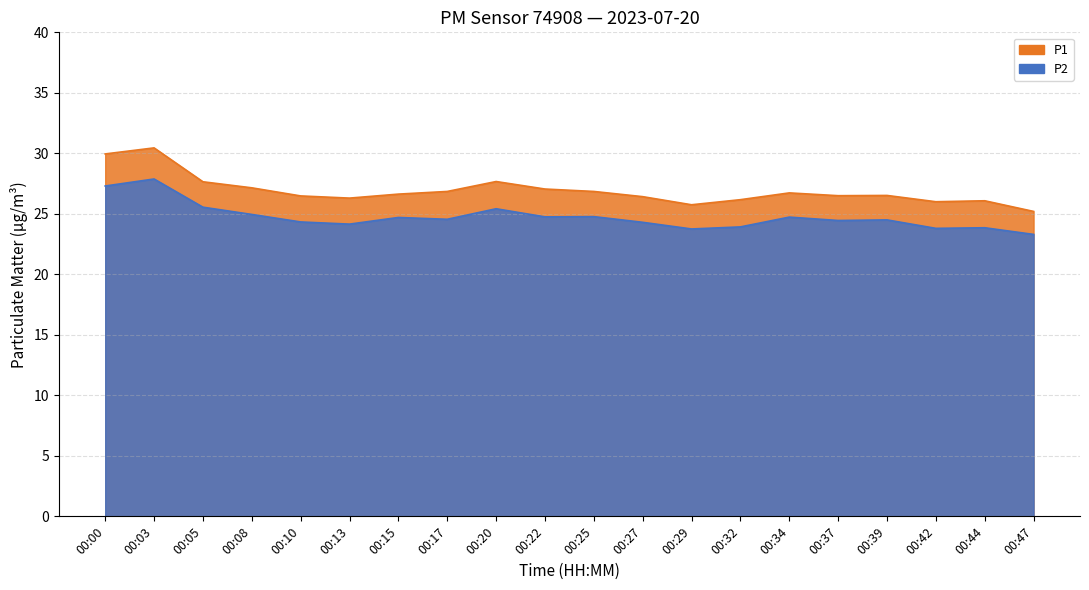

True or false: P2 and P1 intersect in this chart.

False